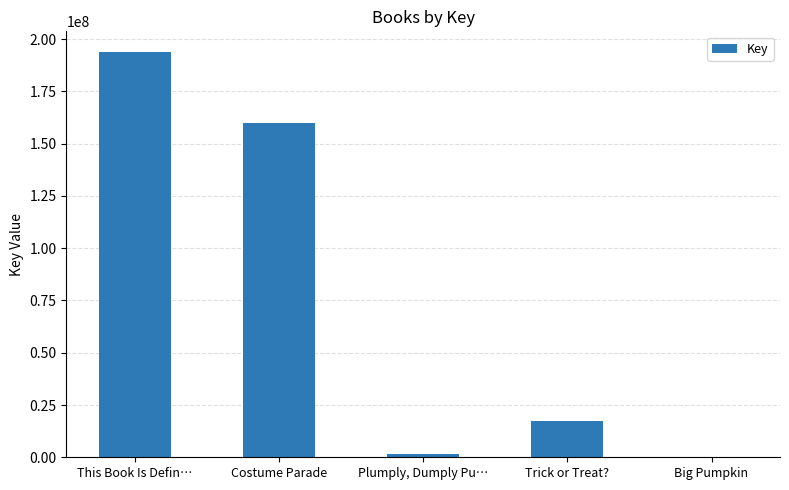

The chart shows a value of 159679386 at Costume Parade. True or false?

True